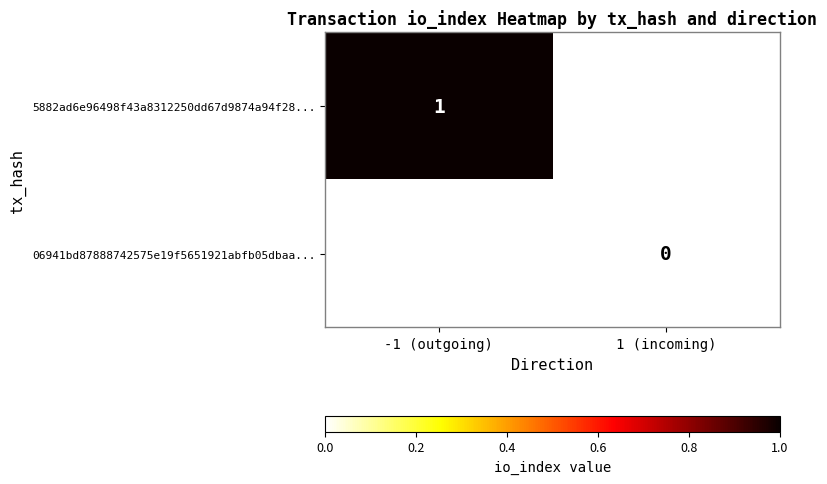

The value of 5882ad6e96498f43a8312250dd67d9874a94f28... at -1 (outgoing) is 2. True or false?

False